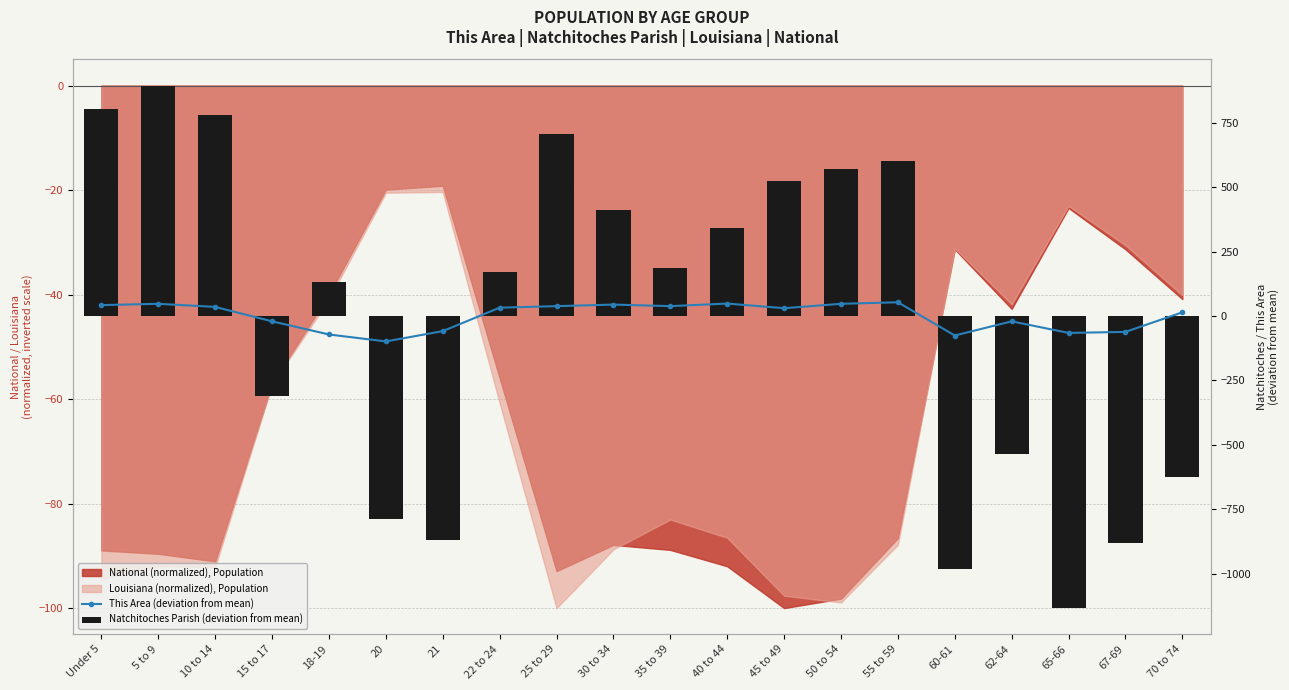

Rank the categories by This Area (deviation from mean) value from highest to lowest.

55 to 59, 40 to 44, 5 to 9, 50 to 54, 30 to 34, Under 5, 25 to 29, 35 to 39, 10 to 14, 22 to 24, 45 to 49, 70 to 74, 15 to 17, 62-64, 21, 67-69, 65-66, 18-19, 60-61, 20